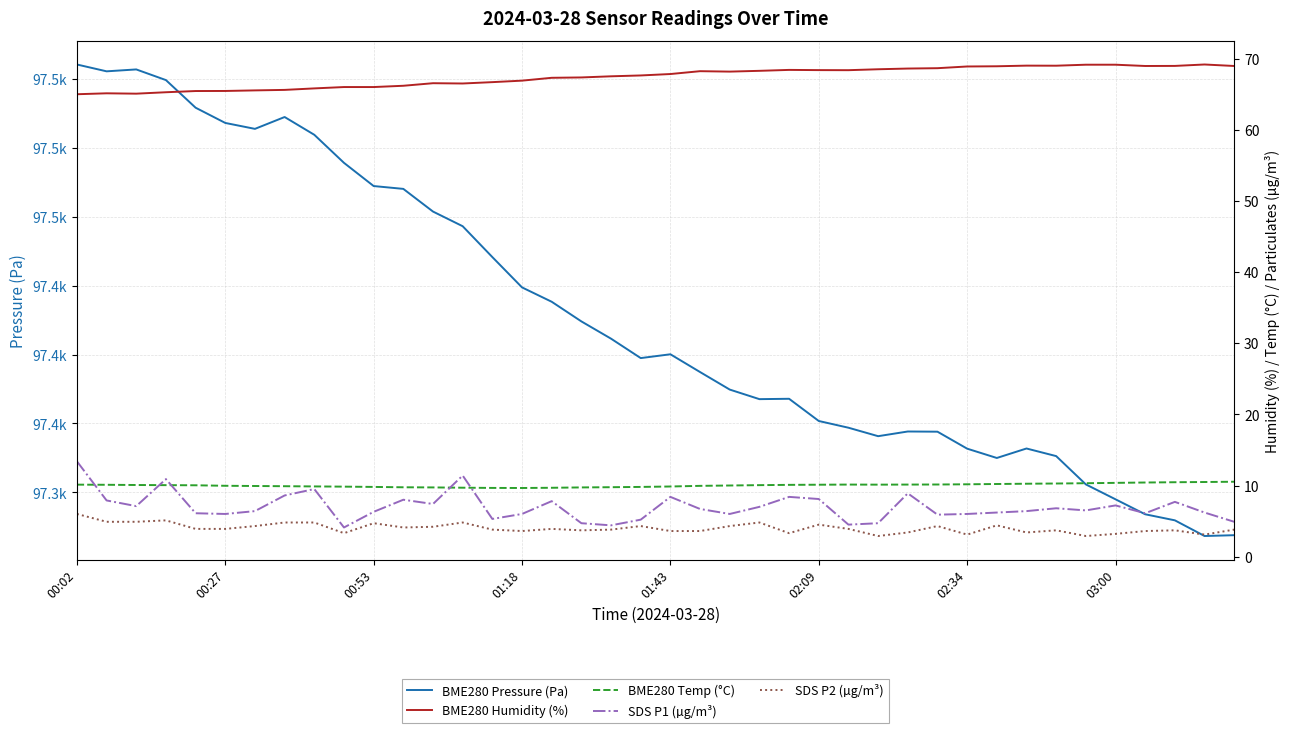

Rank the series by their maximum value, from highest to lowest.

BME280 Pressure (Pa), BME280 Humidity (%), SDS P1 (µg/m³), BME280 Temp (°C), SDS P2 (µg/m³)